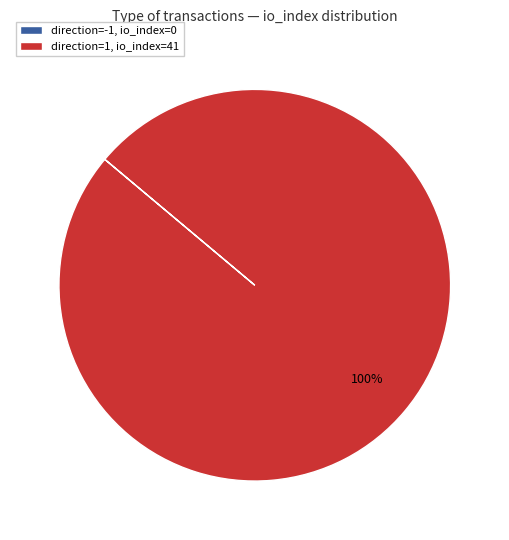

Which slice represents more than half of the pie?

direction=1, io_index=41